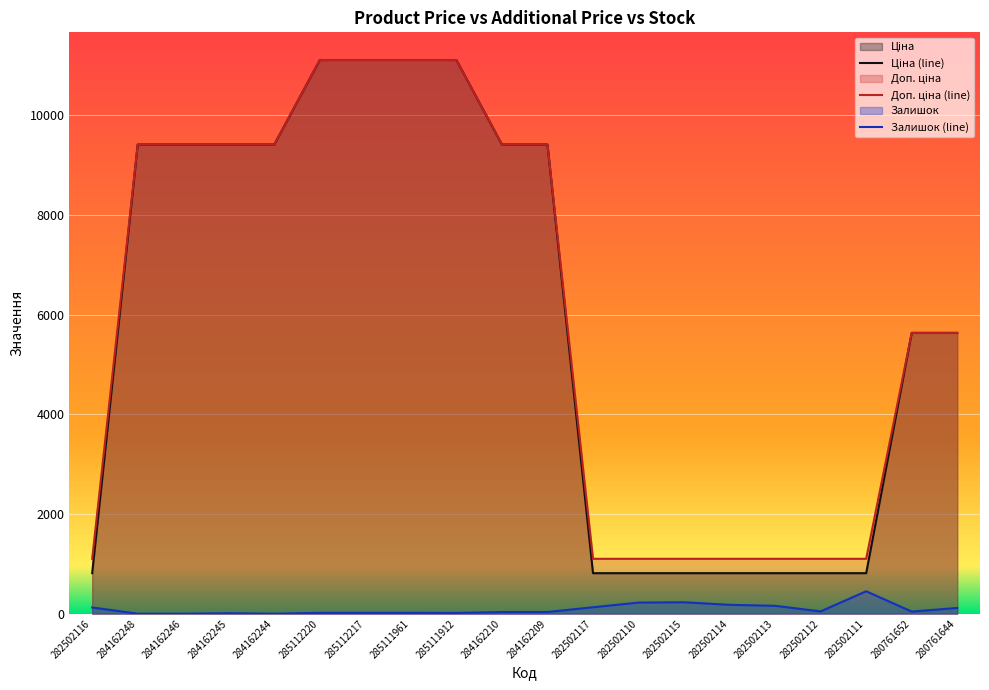

Read the Залишок (line) value at 285112220.

17.0